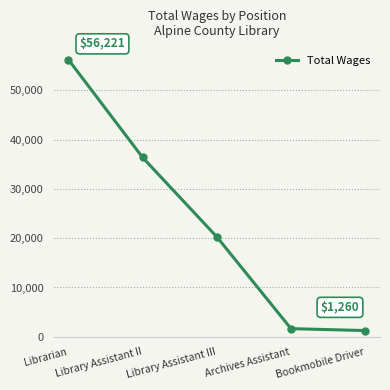

The chart shows a value of 9811 at Library Assistant III. True or false?

False